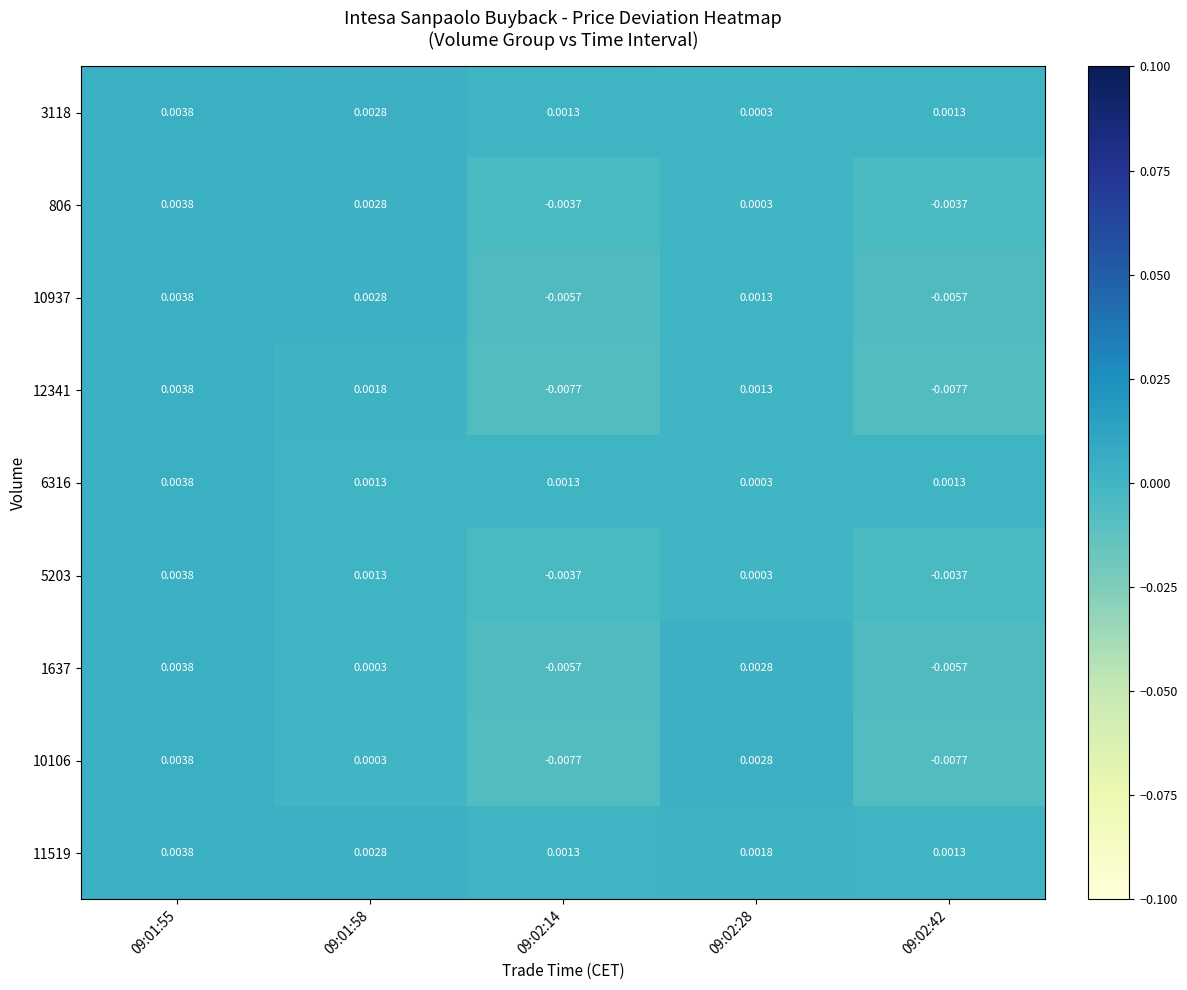

At how many categories does at least one series exceed 0?

5